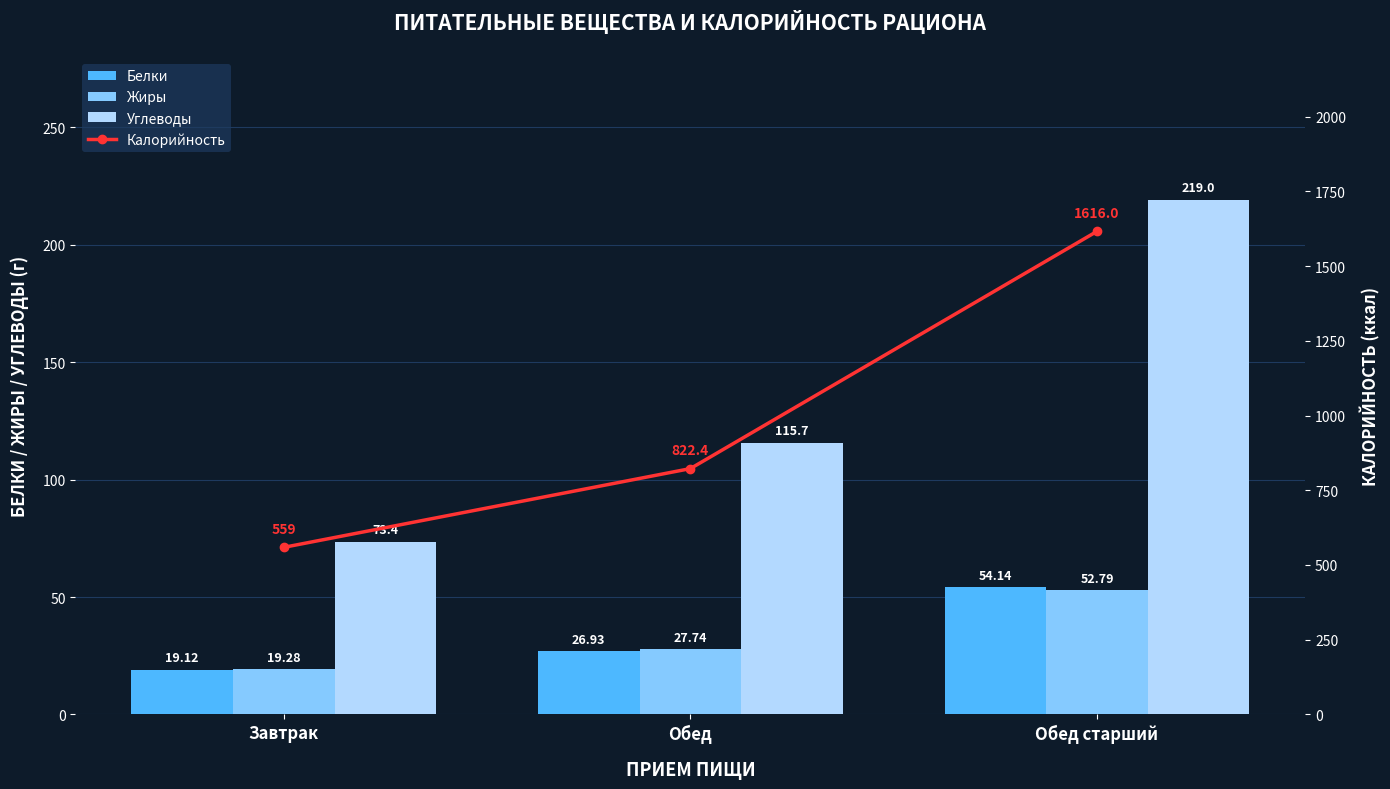

What is the sum of all Углеводы values?

408.1